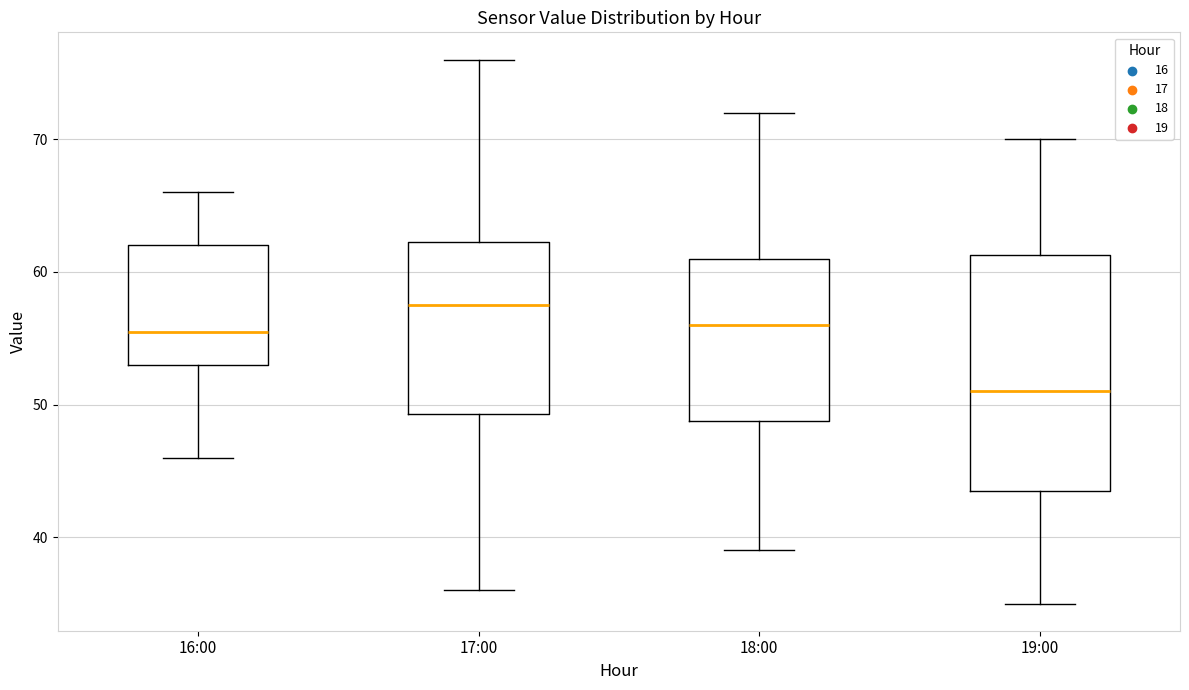

Reading left to right, transcribe this box plot: for each box, give where its median line is, the range the box spans, and where its two whiskers end, as read against the y-axis. The values are not printed on the chart, so give them approximately, as read against the axis.

16:00: median 56, box 53 to 62, whiskers 46 to 66
17:00: median 58, box 49 to 62, whiskers 36 to 76
18:00: median 56, box 49 to 61, whiskers 39 to 72
19:00: median 51, box 44 to 61, whiskers 35 to 70